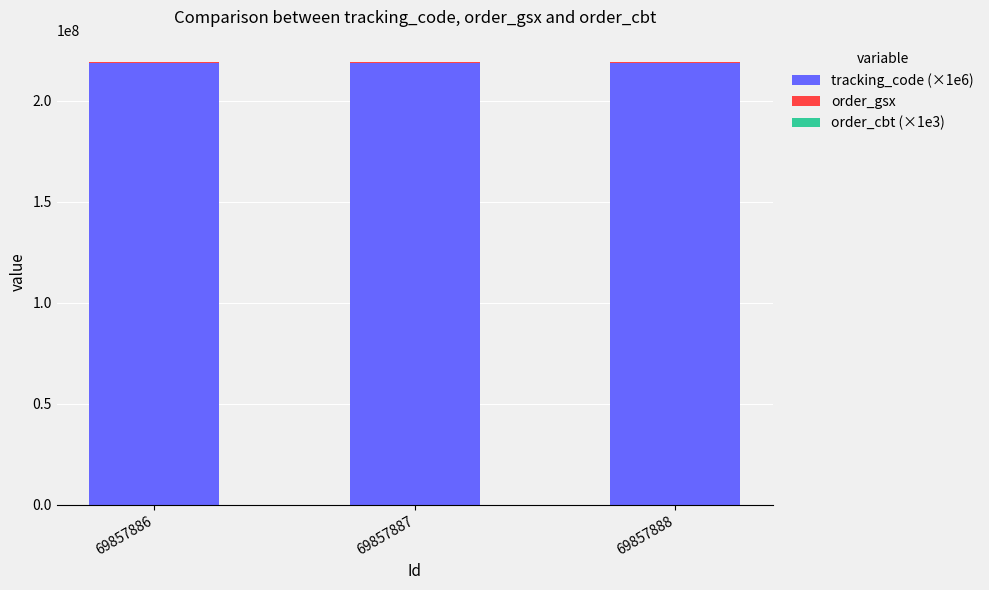

Is it true that tracking_code (×1e6) equals 218385512.6 at 69857887?

True